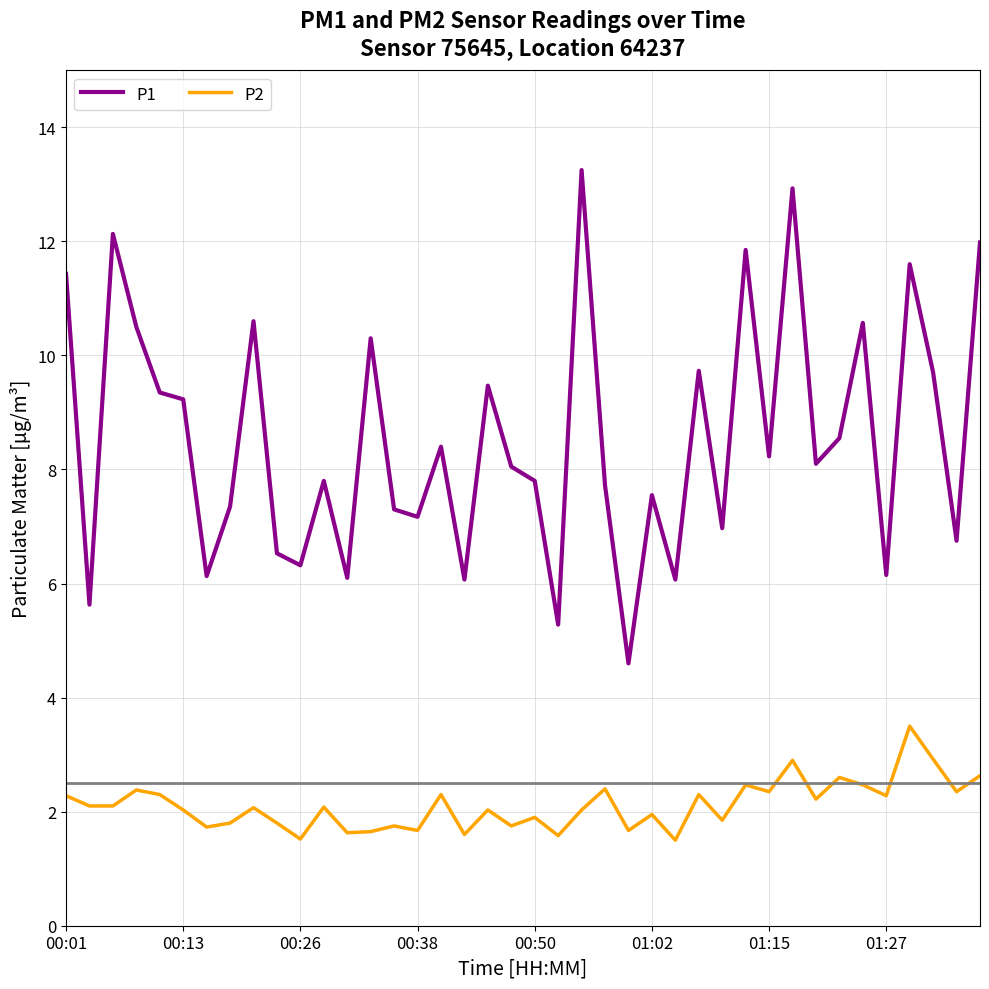

Which series has the largest range (max minus min)?

P1